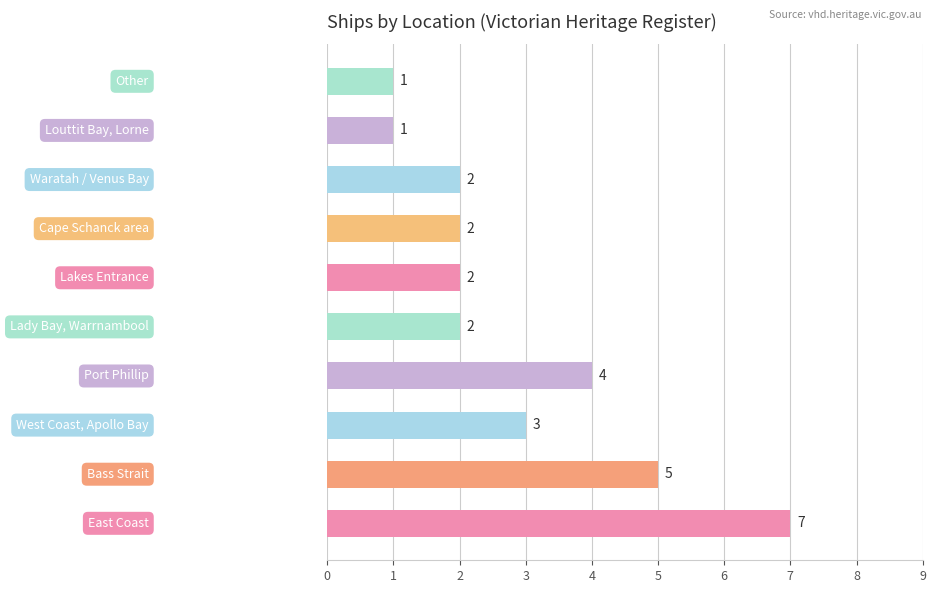

Reading top to bottom, list all the values displayed in this chart.

1	1	2	2	2	2	4	3	5	7